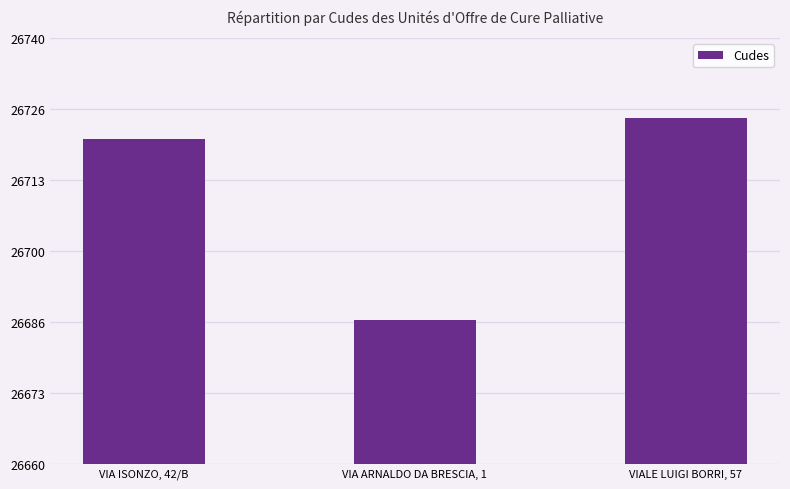

The value at VIA ARNALDO DA BRESCIA, 1 is 38114. True or false?

False